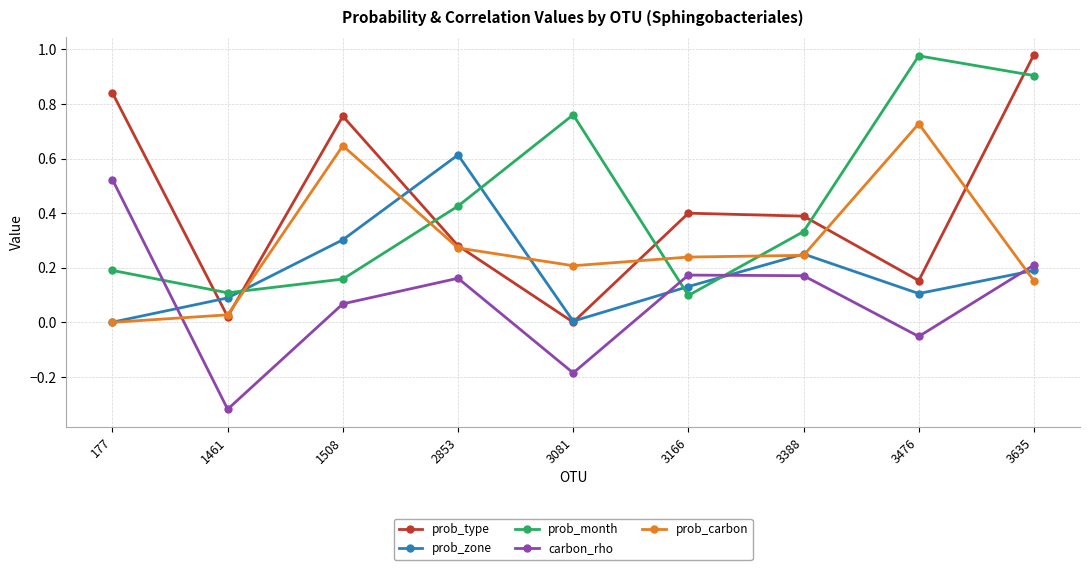

At which category does the chart reach its minimum across all series?

1461